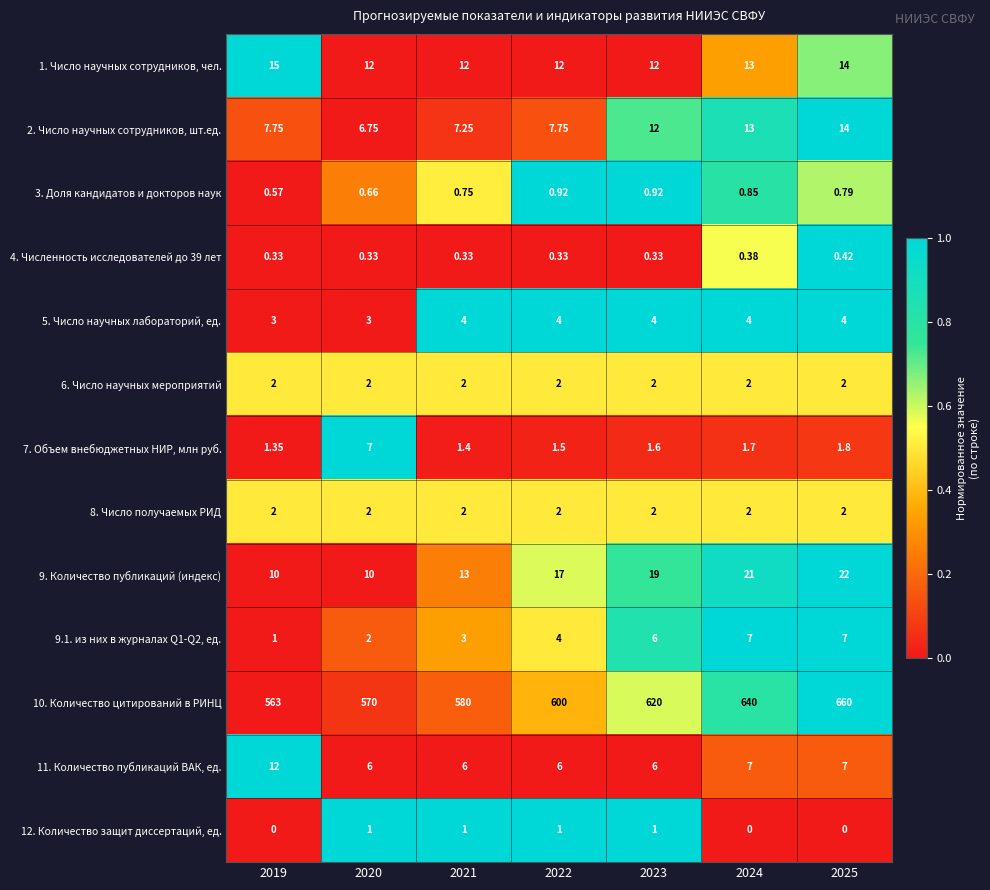

At which category is the sum across all series the highest?

2025